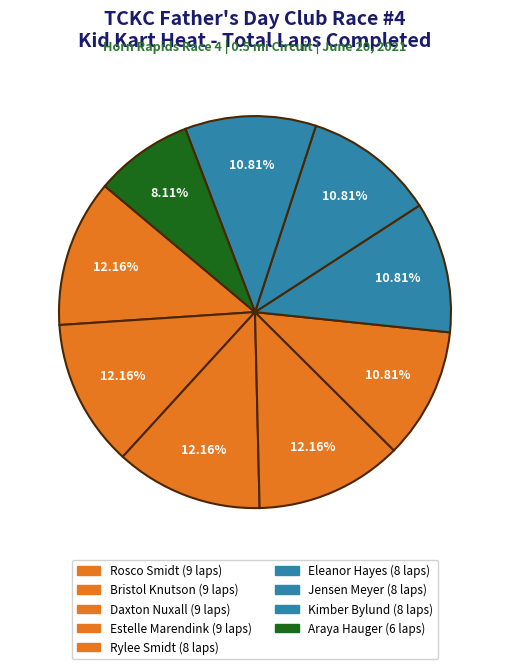

Is there any slice that represents more than half of the pie?

No